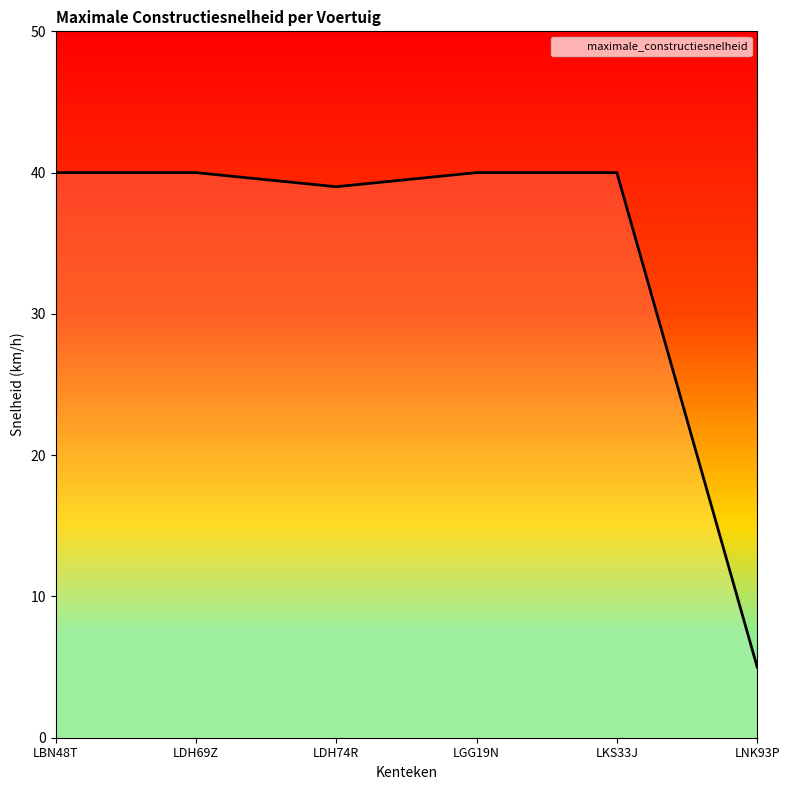

Reading left to right, list all the values displayed in this chart.

LBN48T=40	LDH69Z=40	LDH74R=39	LGG19N=40	LKS33J=40	LNK93P=5